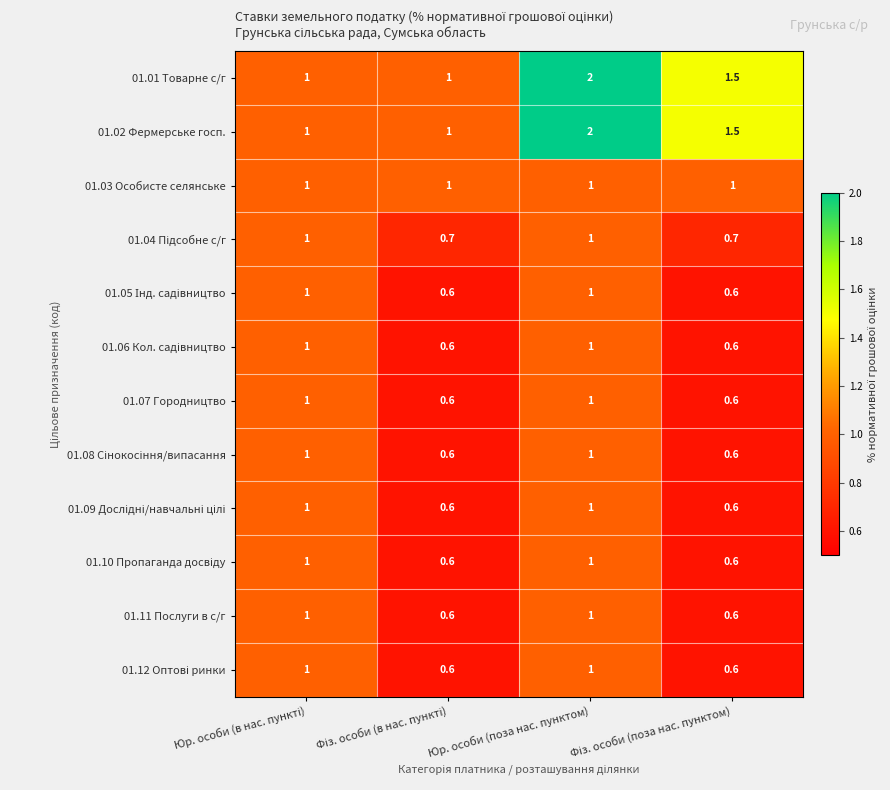

What is the difference between the maximum and minimum values in the 01.11 Послуги в с/г series?

0.4